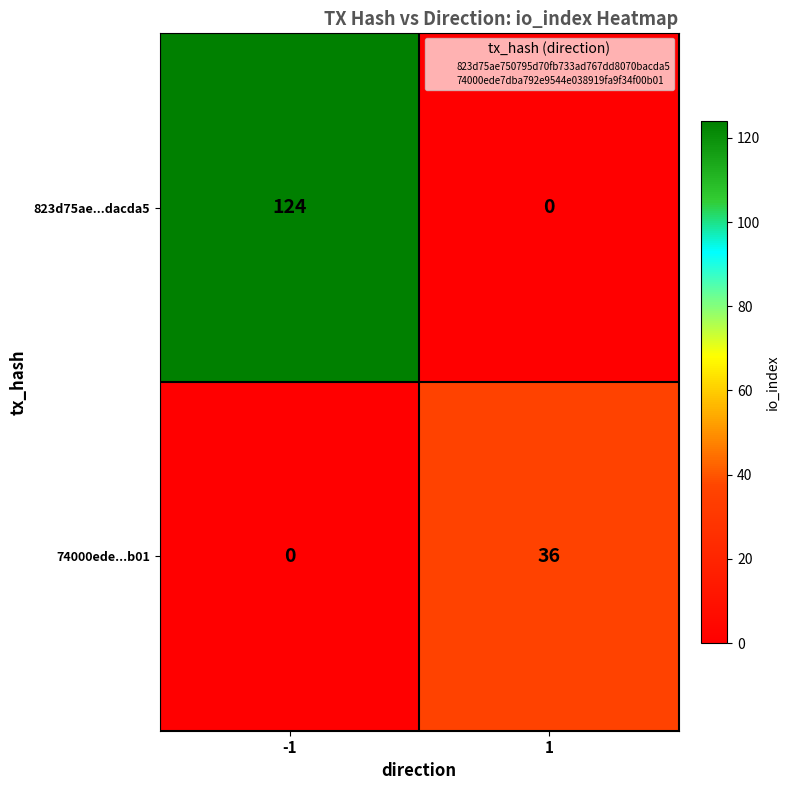

Rank the series by their average value, from lowest to highest.

74000ede...b01, 823d75ae...dacda5